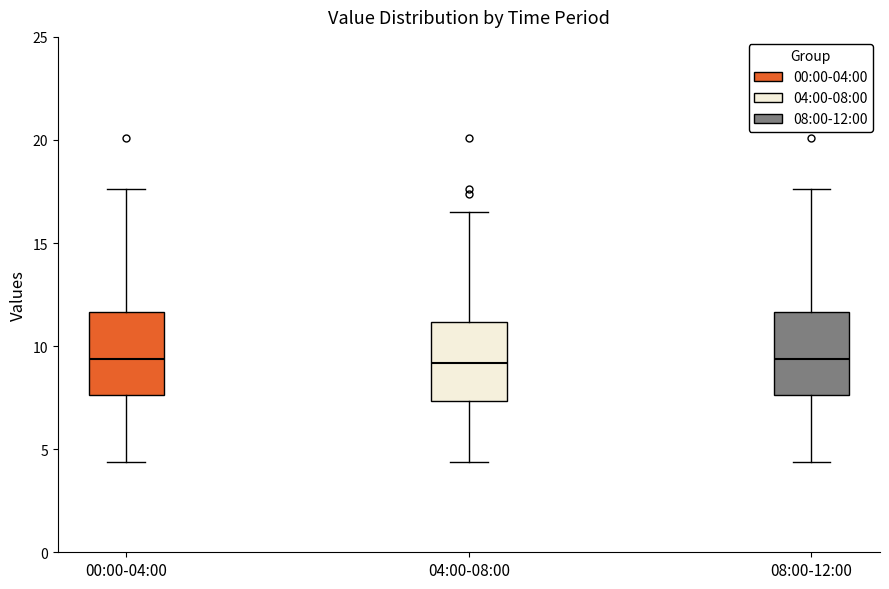

Reading left to right, read every box against the y-axis: the position of its median line, the range the box covers, and the ends of its whiskers. The values are not printed on the chart, so give them approximately, as read against the axis.

00:00-04:00: median 9.5, box 7.5 to 11.5, whiskers 4.5 to 17.5
04:00-08:00: median 9.0, box 7.5 to 11.0, whiskers 4.5 to 16.5
08:00-12:00: median 9.5, box 7.5 to 11.5, whiskers 4.5 to 17.5